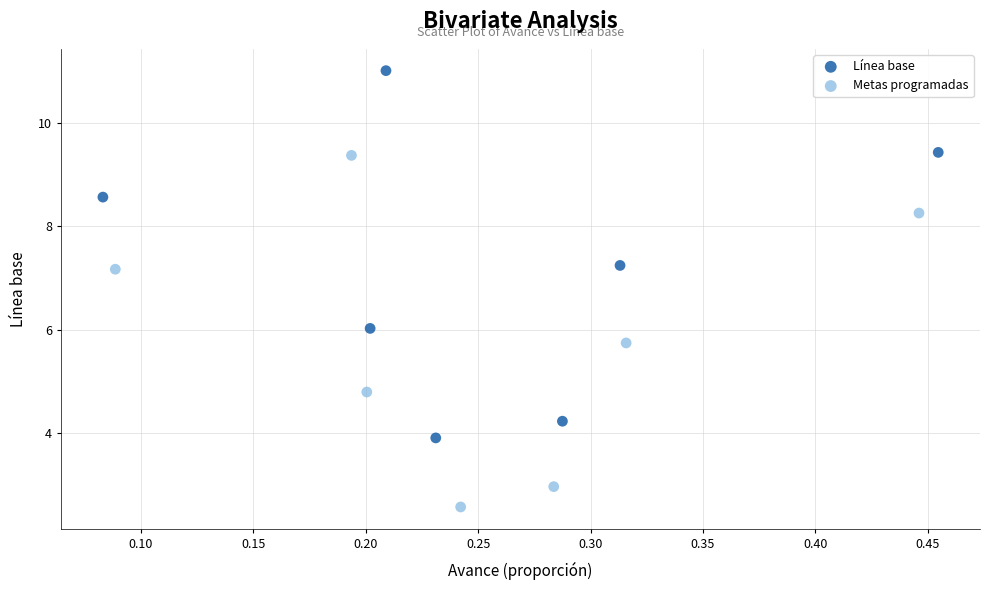

Which series reaches the minimum Y coordinate?

Metas programadas